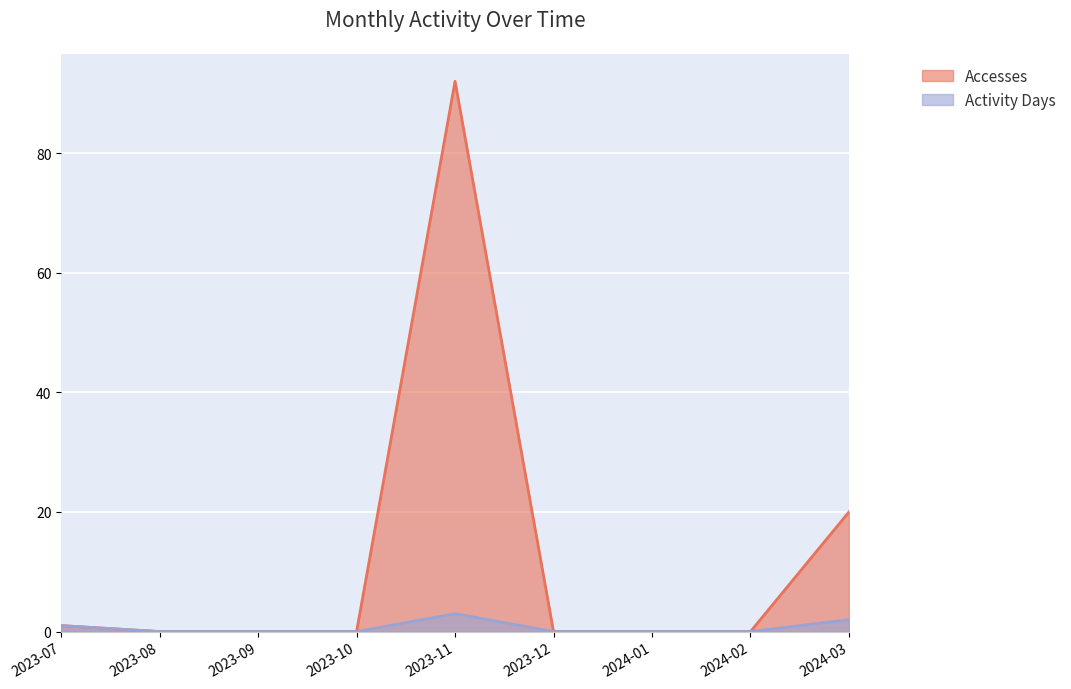

Rank the categories by Activity Days value from lowest to highest.

2023-08, 2023-09, 2023-10, 2023-12, 2024-01, 2024-02, 2023-07, 2024-03, 2023-11